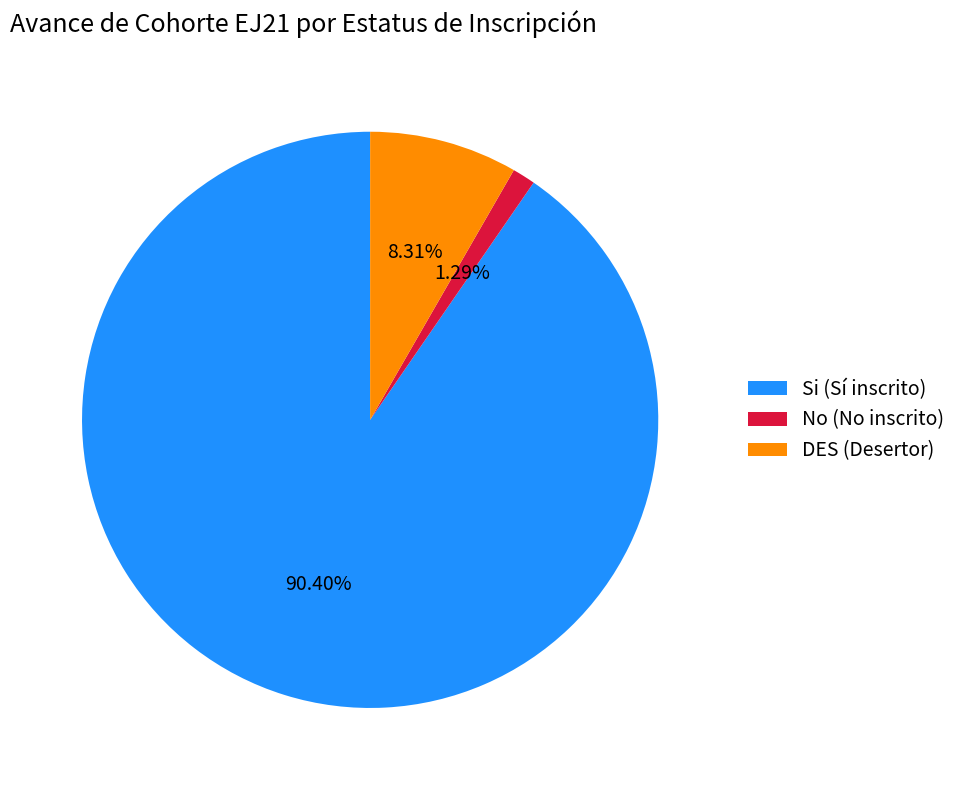

Between No and Si, which is larger?

Si